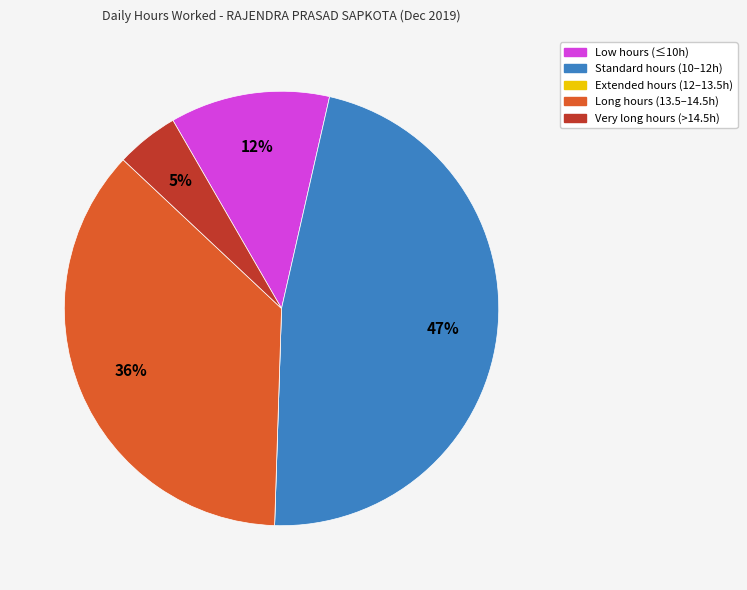

Is there any slice that represents more than half of the pie?

No